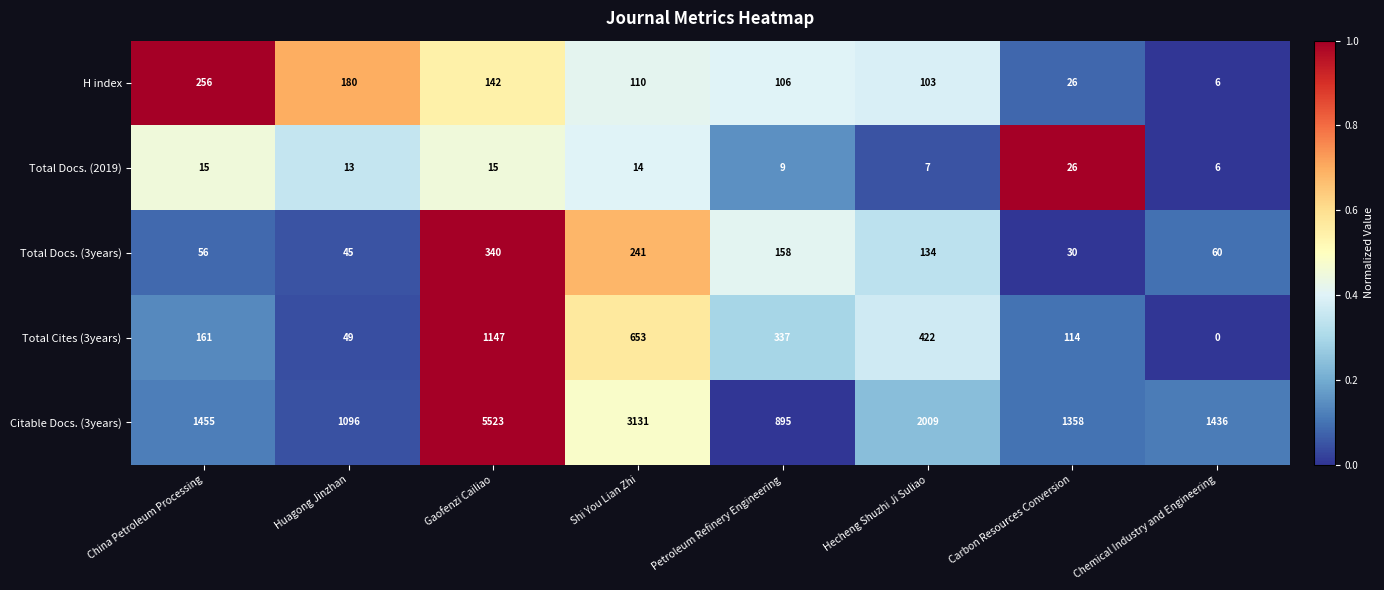

How many distinct data groups are displayed?

5